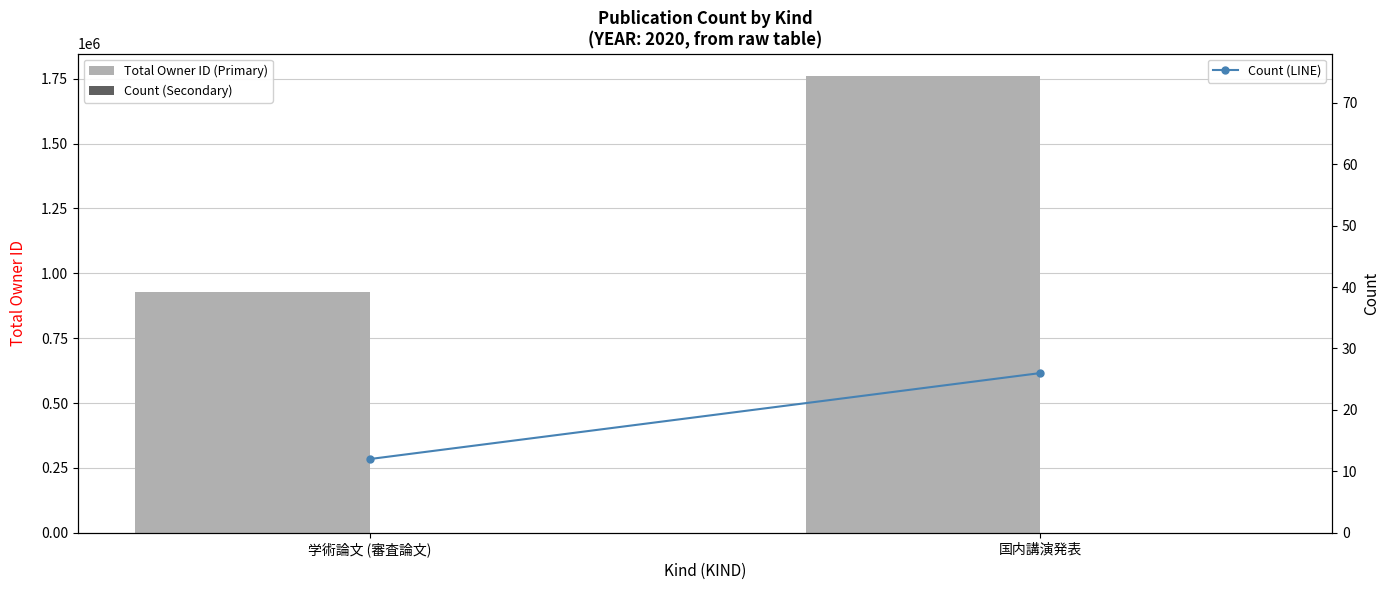

Between 学術論文 (審査論文) and 国内講演発表, which series saw the biggest shift?

Total Owner ID (Primary)